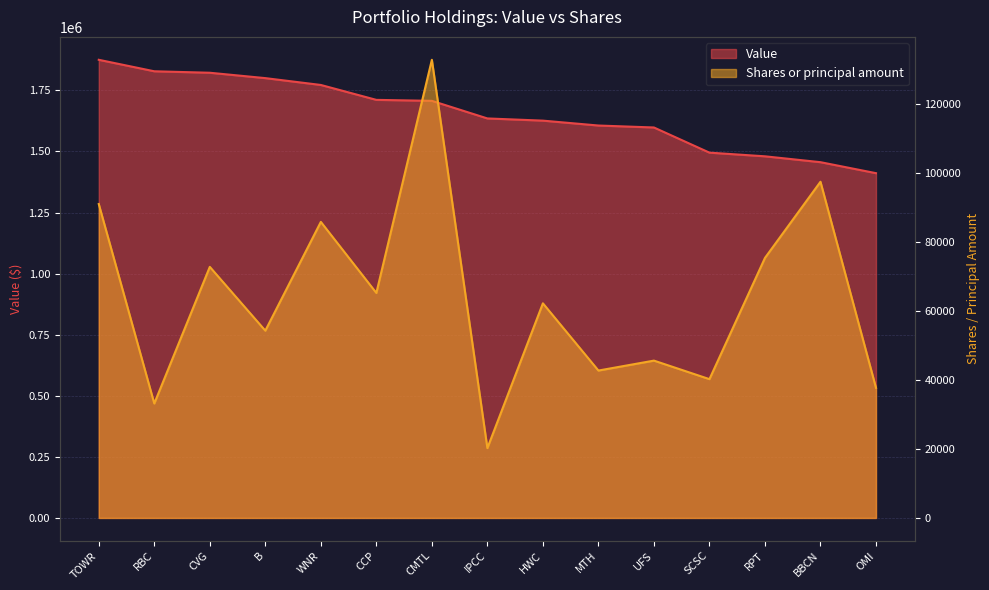

Which series has the largest total across all categories?

Value